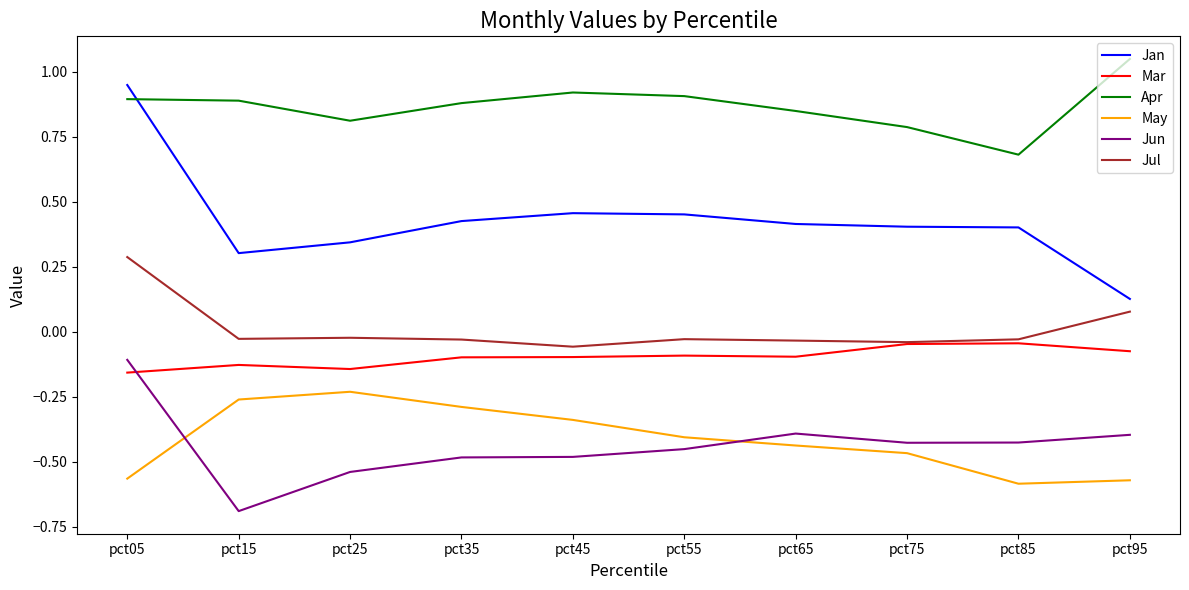

How many positive values does the Jul series have?

2